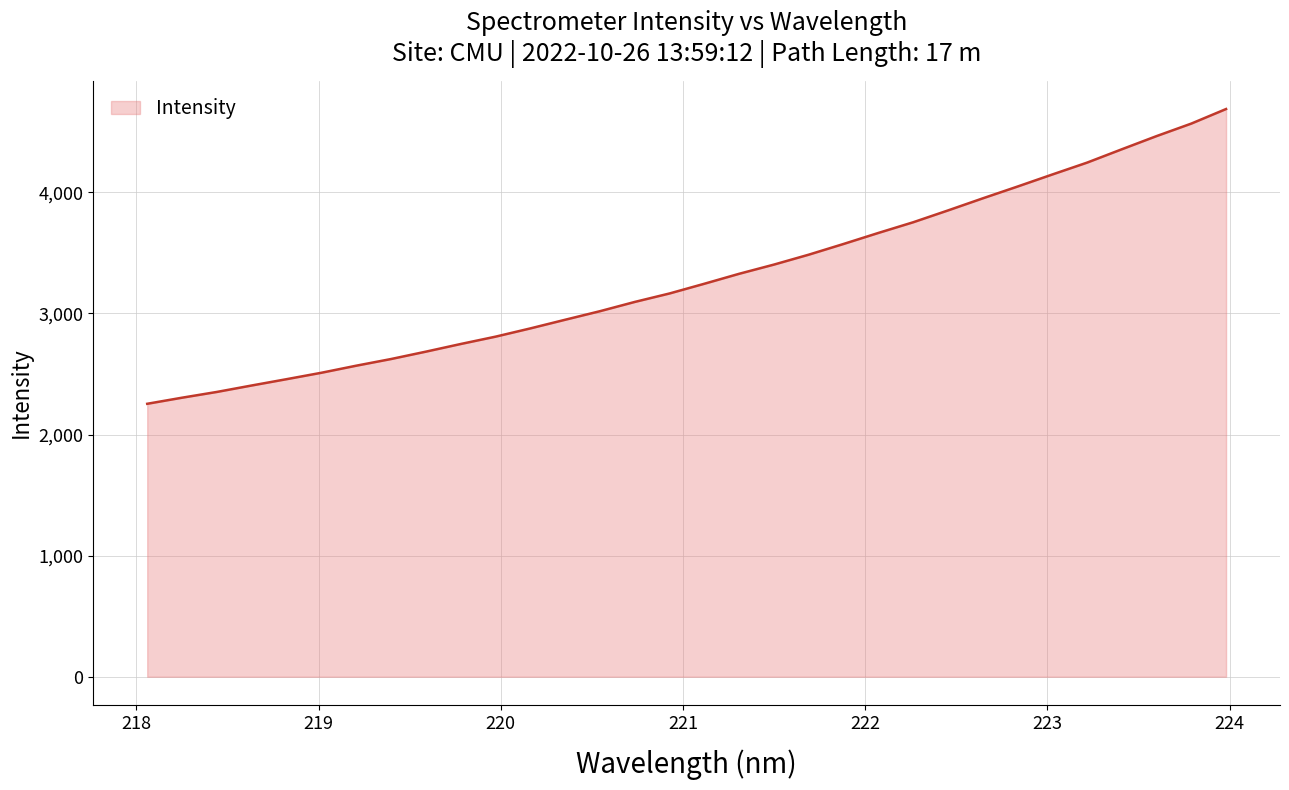

What is the average value?

3300.0